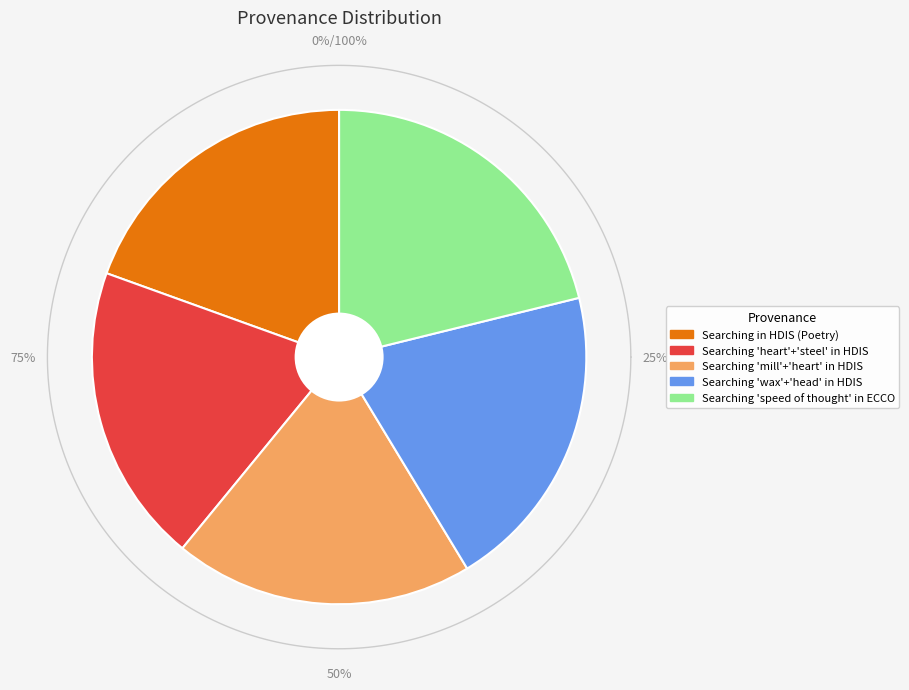

Does Searching mill and heart in HDIS account for over 50% of the chart?

No